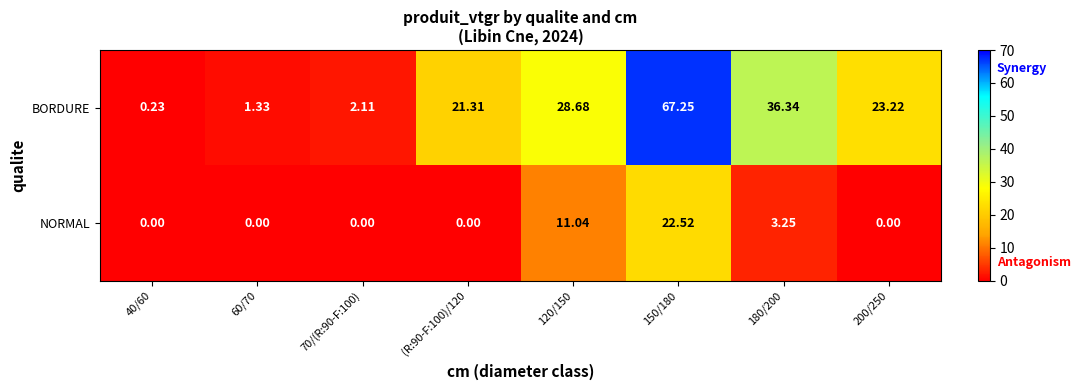

Between 40/60 and 200/250, which series saw the biggest shift?

BORDURE